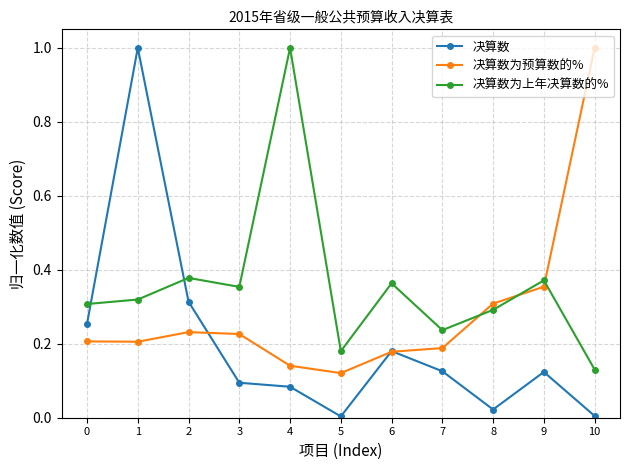

Does the chart display data point markers on the line(s)?

Yes